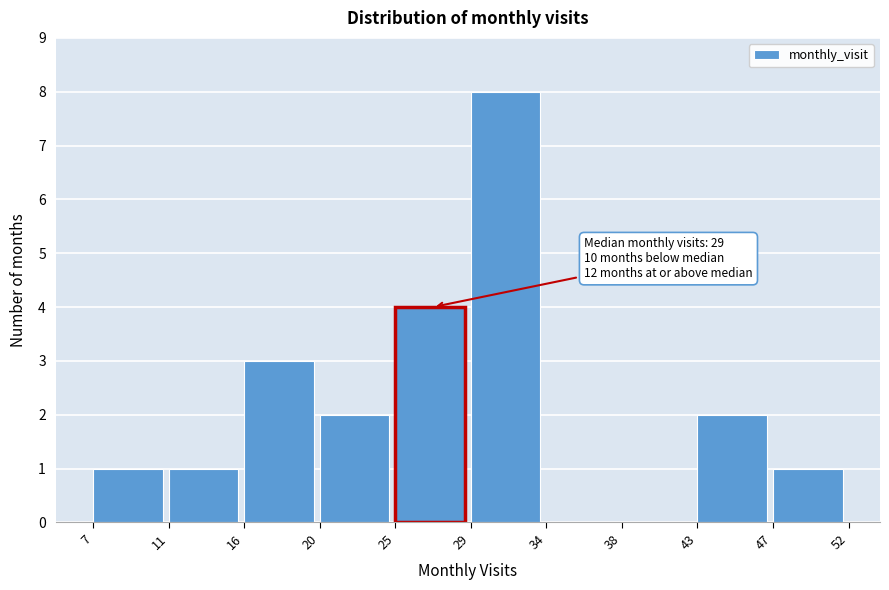

Reading right to left, what are all the values shown in this chart?

47=1	43=2	38=0	34=0	29=8	25=4	20=2	16=3	11=1	7=1